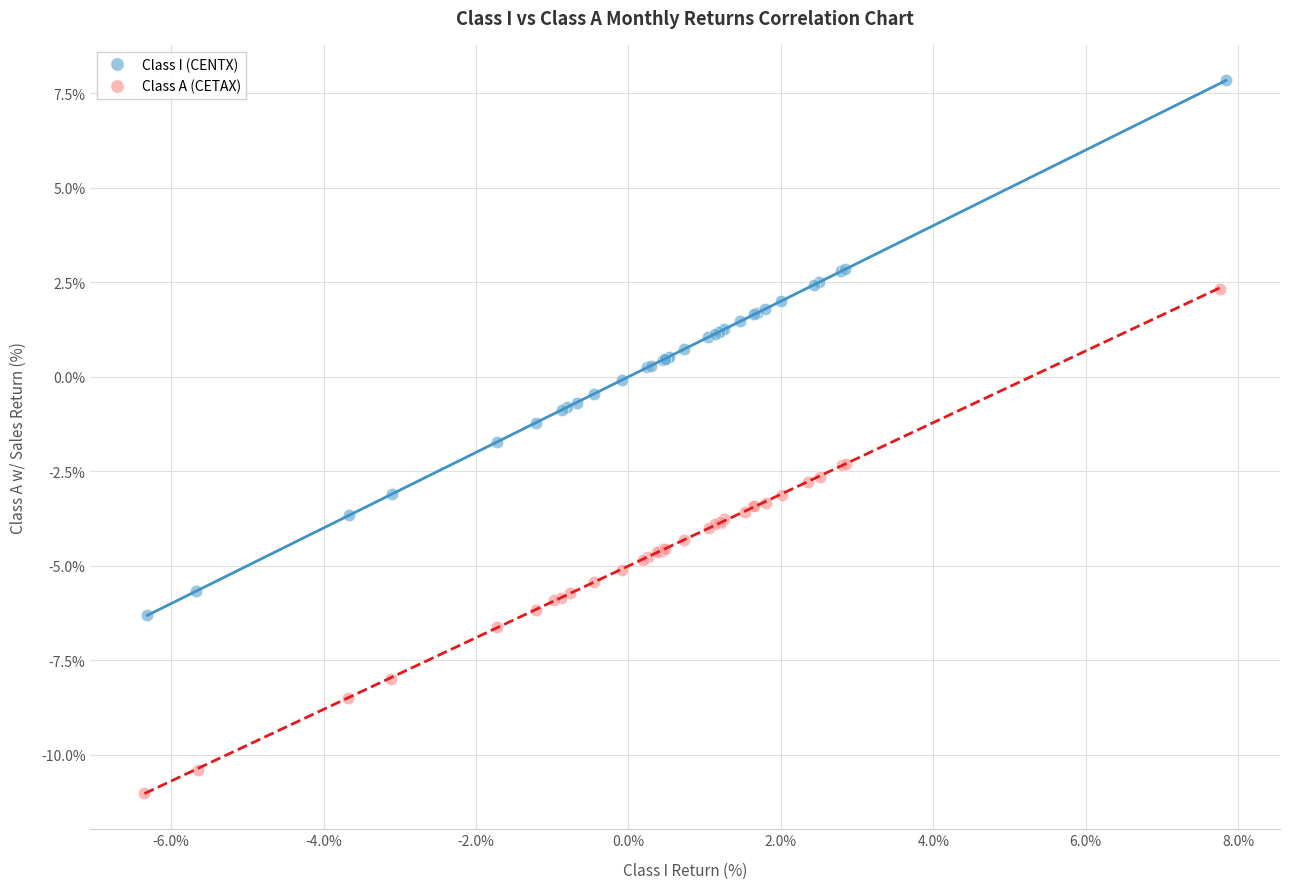

Which series has the widest spread of Y values?

Class I (CENTX)